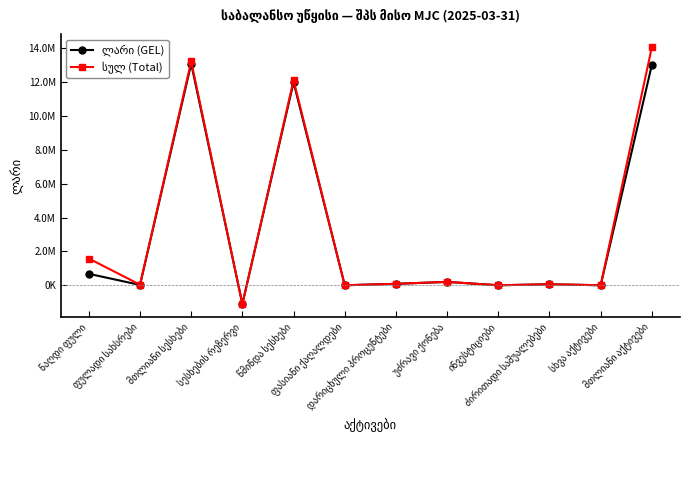

What is the maximum value shown in the chart?

14066381.3